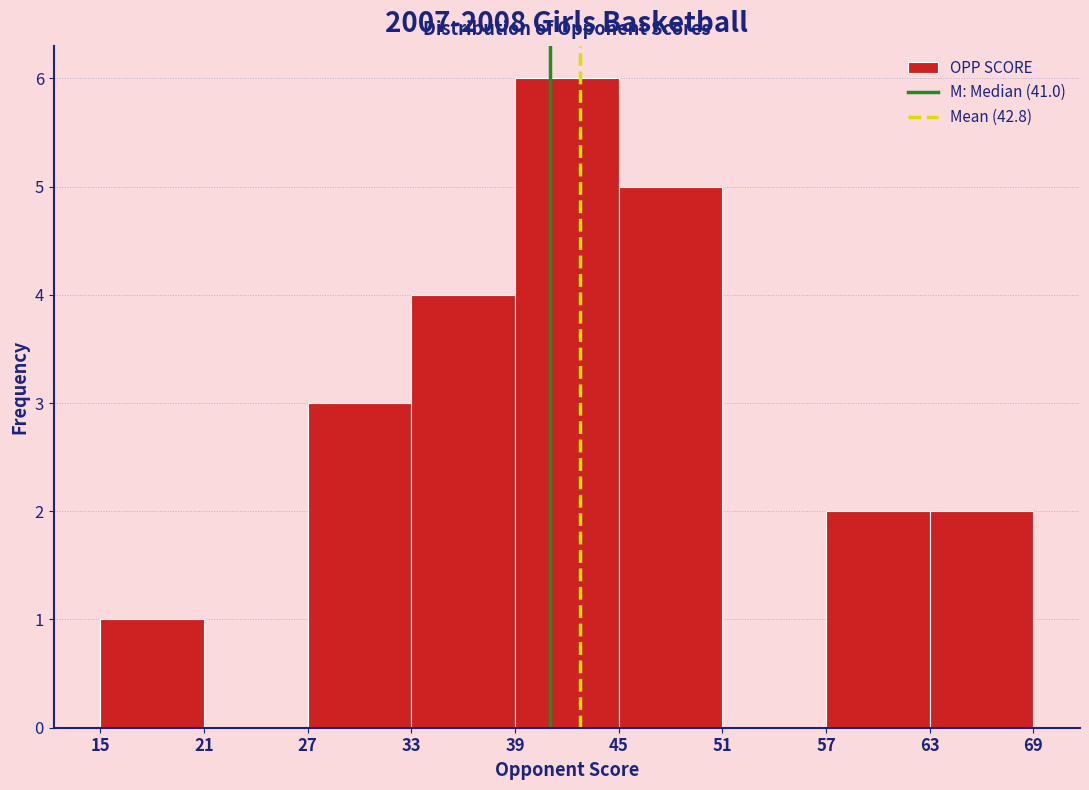

Reading left to right, transcribe this chart: for each bar, give the range it covers on the x-axis and its height. The values are not printed on the chart, so give them approximately, as read against the axis.

15 to 21: 1
21 to 27: 0
27 to 33: 3
33 to 39: 4
39 to 45: 6
45 to 51: 5
51 to 57: 0
57 to 63: 2
63 to 69: 2